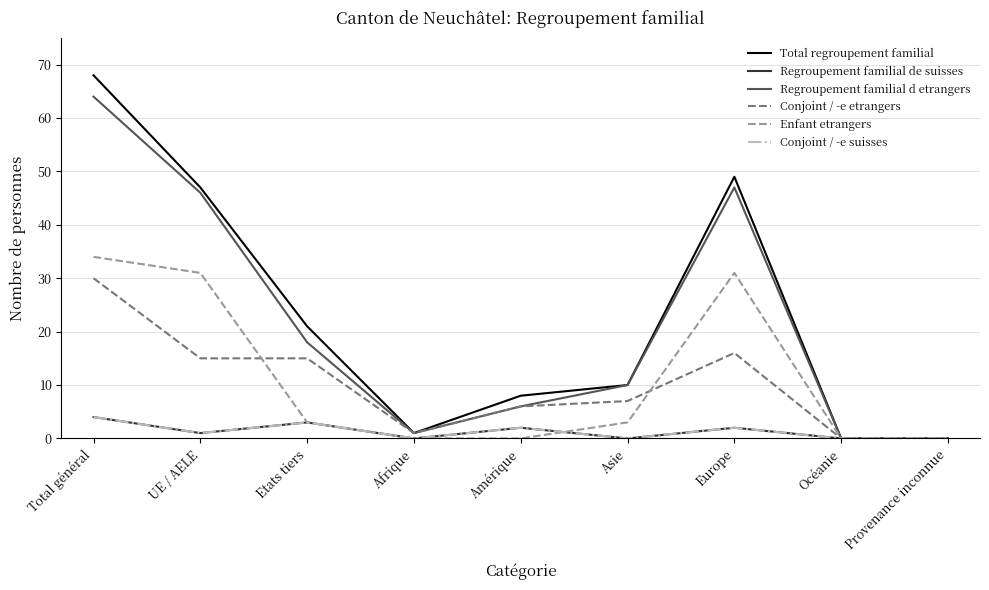

Is this an area chart (filled region under the line)?

No